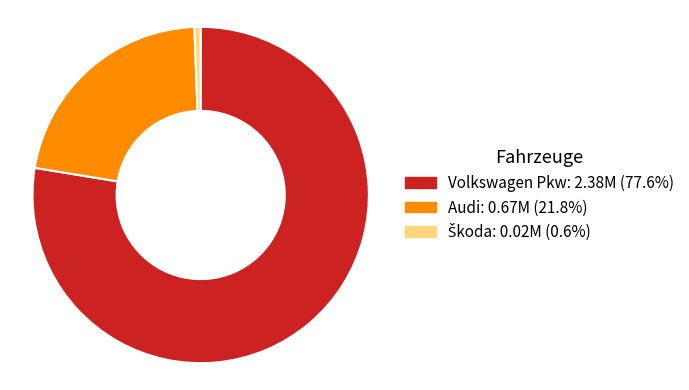

Which category has the biggest portion of the pie?

Volkswagen Pkw